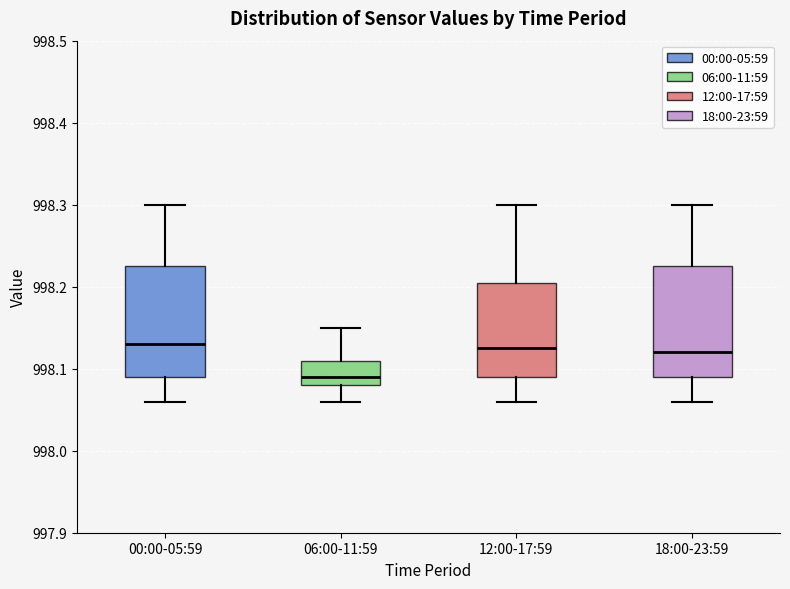

Reading left to right, read every box against the y-axis: the position of its median line, the range the box covers, and the ends of its whiskers. The values are not printed on the chart, so give them approximately, as read against the axis.

00:00-05:59: median 998.13, box 998.09 to 998.23, whiskers 998.06 to 998.30
06:00-11:59: median 998.09, box 998.08 to 998.11, whiskers 998.06 to 998.15
12:00-17:59: median 998.13, box 998.09 to 998.21, whiskers 998.06 to 998.30
18:00-23:59: median 998.12, box 998.09 to 998.23, whiskers 998.06 to 998.30